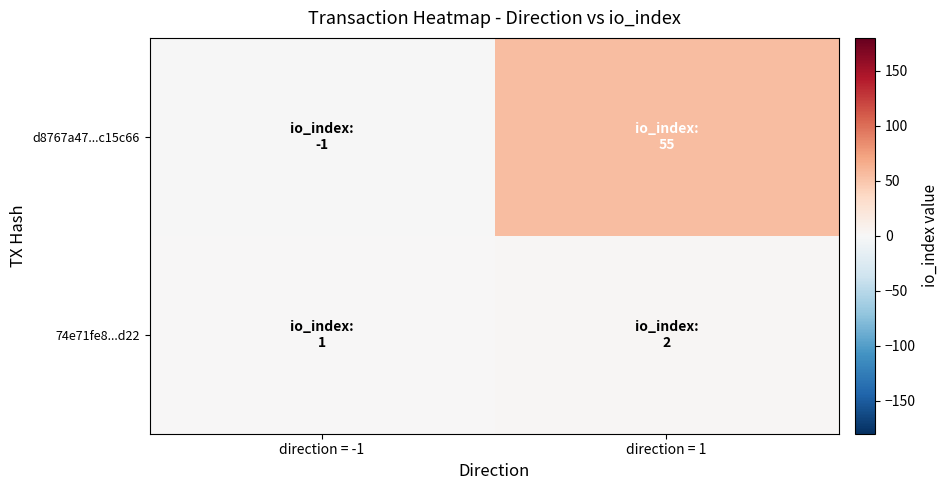

What is the difference between the highest and lowest values at direction = 1?

53